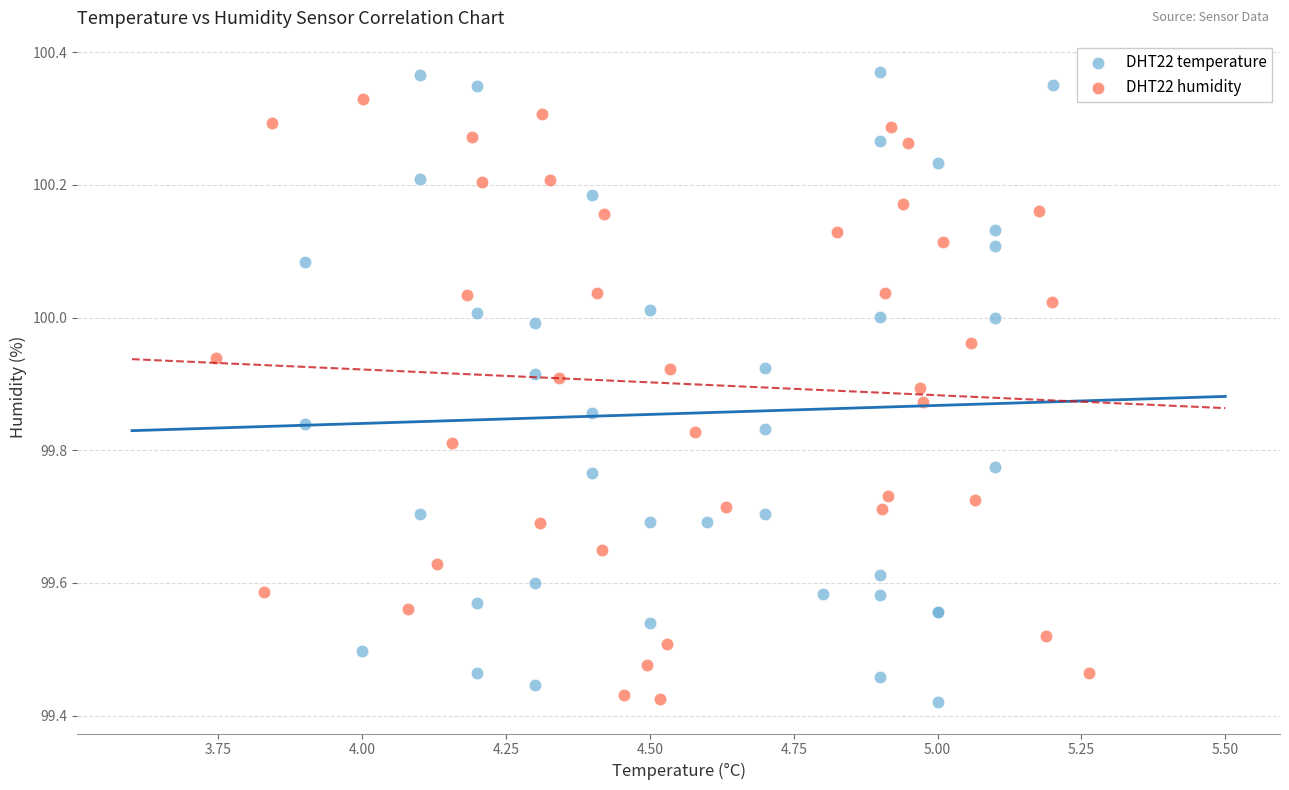

What are all the series names shown in the legend?

DHT22 temperature, DHT22 humidity